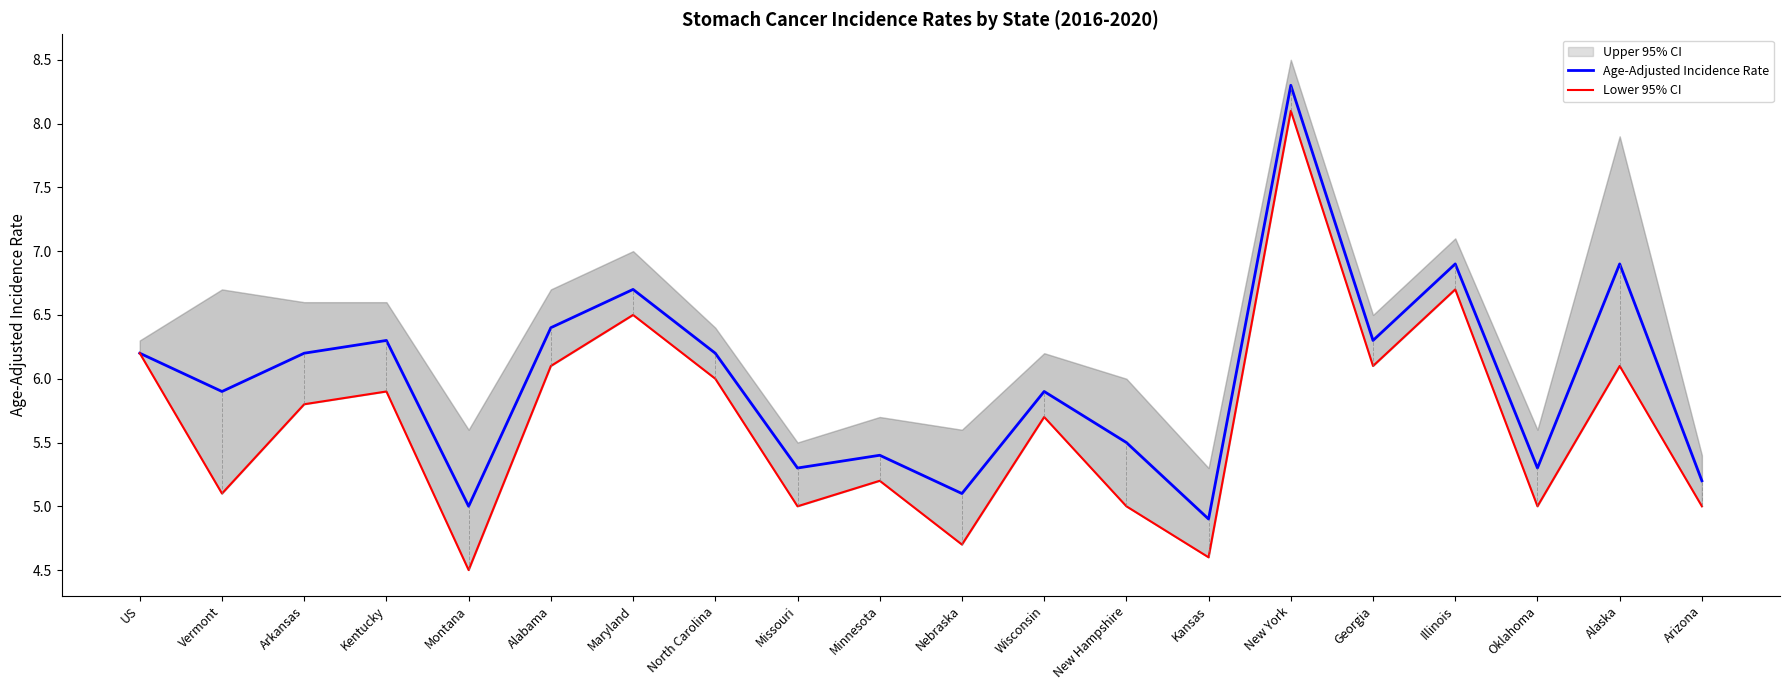

True or false: Age-Adjusted Incidence Rate has a value of 7.4 at Minnesota.

False